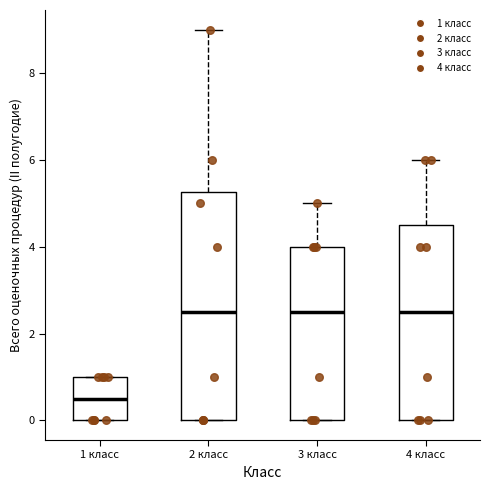

Reading left to right, transcribe this box plot: for each box, give where its median line is, the range the box spans, and where its two whiskers end, as read against the y-axis. The values are not printed on the chart, so give them approximately, as read against the axis.

1 класс: median 0.6, box 0.0 to 1.0, whiskers 0.0 to 1.0
2 класс: median 2.6, box 0.0 to 5.2, whiskers 0.0 to 9.0
3 класс: median 2.6, box 0.0 to 4.0, whiskers 0.0 to 5.0
4 класс: median 2.6, box 0.0 to 4.6, whiskers 0.0 to 6.0